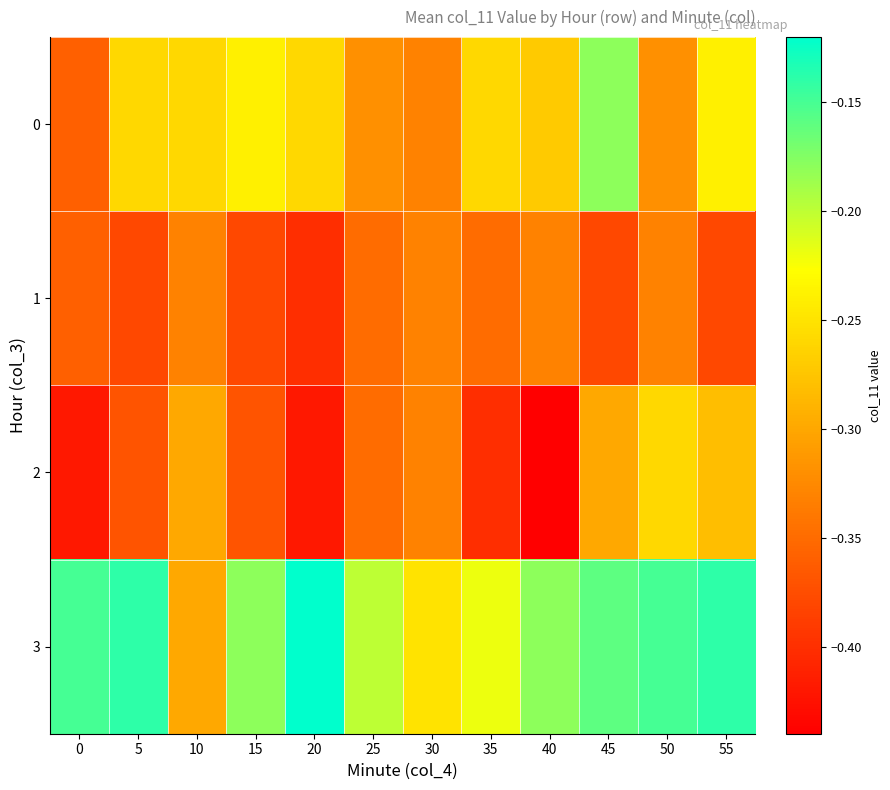

Reading right to left, list all the values displayed in this chart.

0: 55=-0.2	50=-0.3	45=-0.2	40=-0.3	35=-0.3	30=-0.3	25=-0.3	20=-0.3	15=-0.2	10=-0.3	5=-0.3	0=-0.4
1: 55=-0.4	50=-0.3	45=-0.4	40=-0.3	35=-0.3	30=-0.3	25=-0.3	20=-0.4	15=-0.4	10=-0.3	5=-0.4	0=-0.4
2: 55=-0.3	50=-0.3	45=-0.3	40=-0.4	35=-0.4	30=-0.3	25=-0.3	20=-0.4	15=-0.4	10=-0.3	5=-0.4	0=-0.4
3: 55=-0.1	50=-0.1	45=-0.2	40=-0.2	35=-0.2	30=-0.2	25=-0.2	20=-0.1	15=-0.2	10=-0.3	5=-0.1	0=-0.1